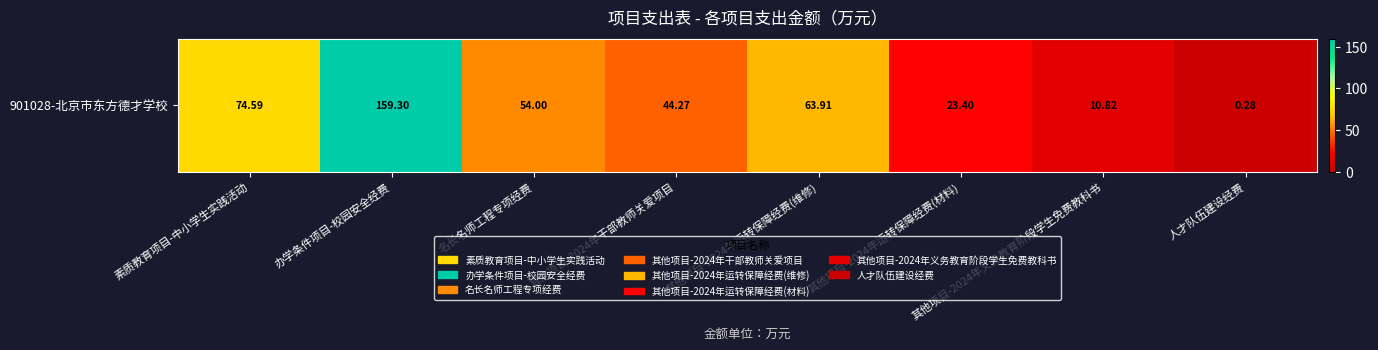

Reading left to right, list all the values displayed in this chart.

素质教育项目-中小学生实践活动=74.6	办学条件项目-校园安全经费=159.3	名长名师工程专项经费=54.0	其他项目-2024年干部教师关爱项目=44.3	其他项目-2024年运转保障经费(维修)=63.9	其他项目-2024年运转保障经费(材料)=23.4	其他项目-2024年义务教育阶段学生免费教科书=10.8	人才队伍建设经费=0.3